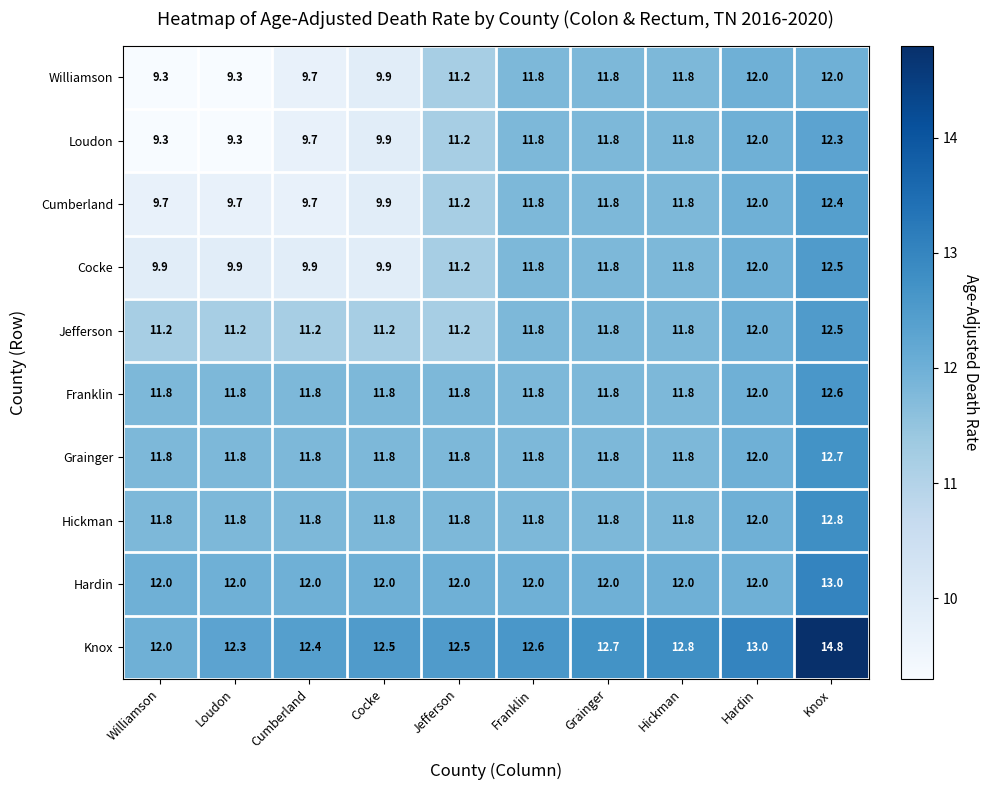

Which series has the largest total across all categories?

Knox